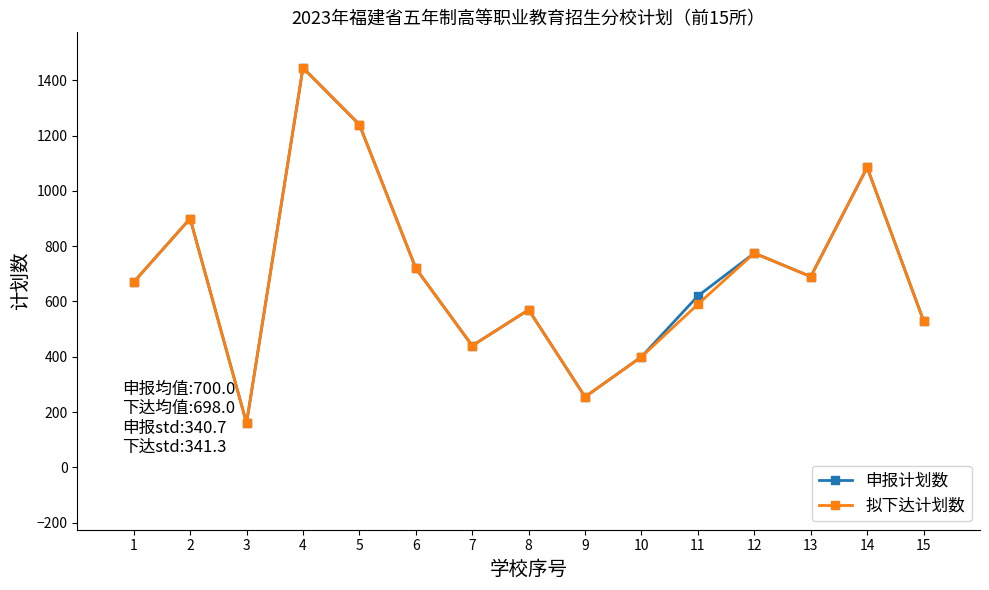

What is the difference between the 拟下达计划数 values at 8 and 10?

170